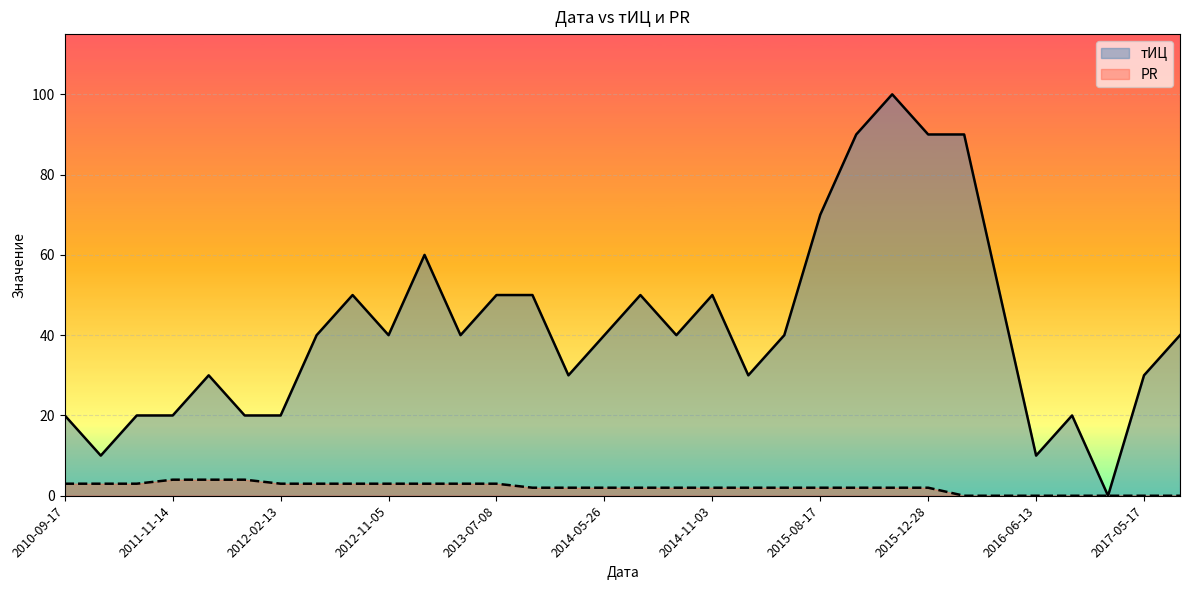

List the series in order of their overall mean, lowest first.

PR, тИЦ